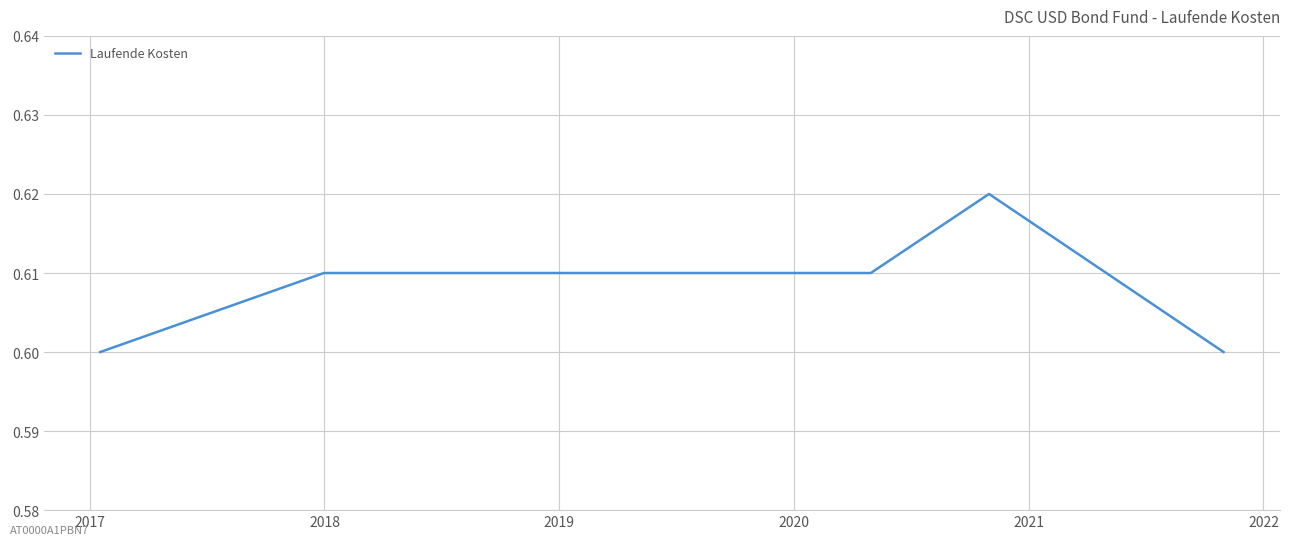

True or false: there are more than 0 points higher than both neighbors.

True